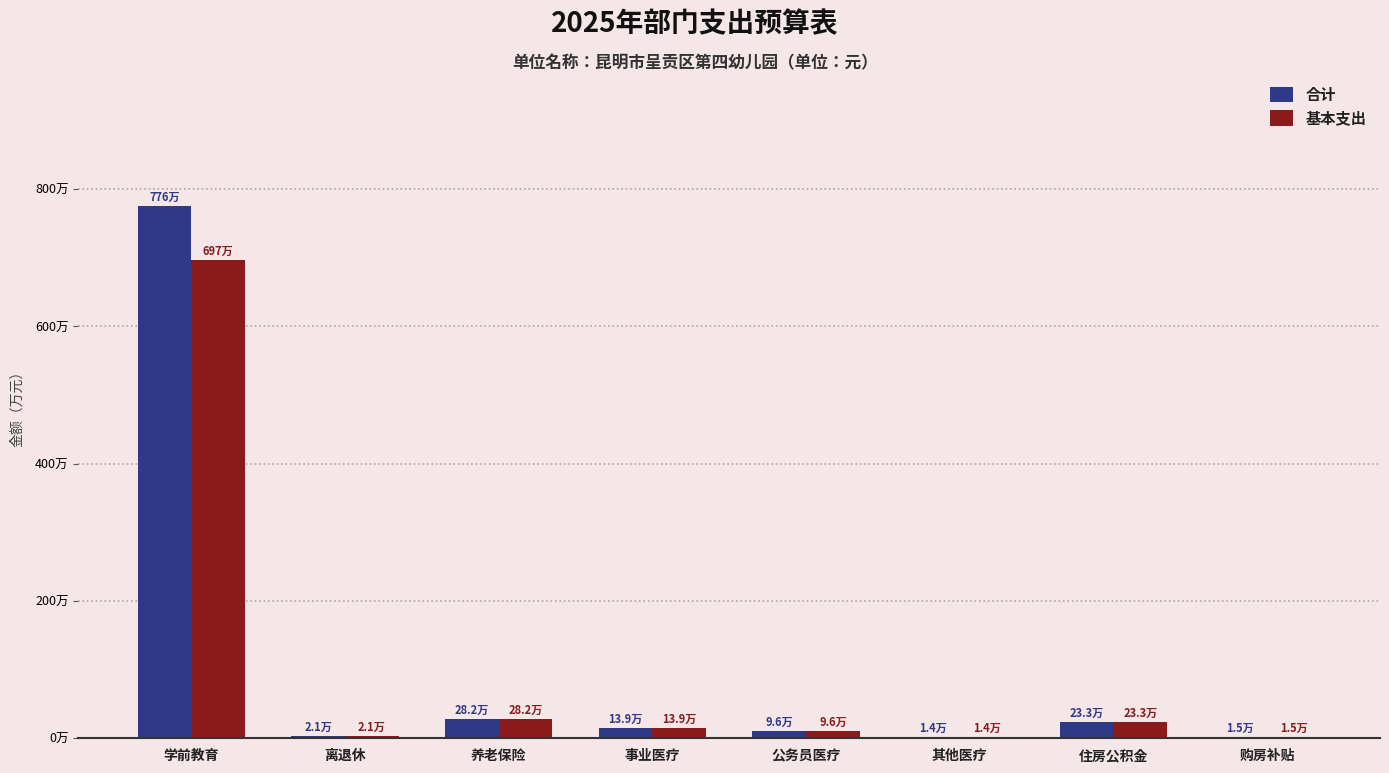

What is the difference between the 基本支出 values at 住房公积金 and 学前教育?

6741114.5